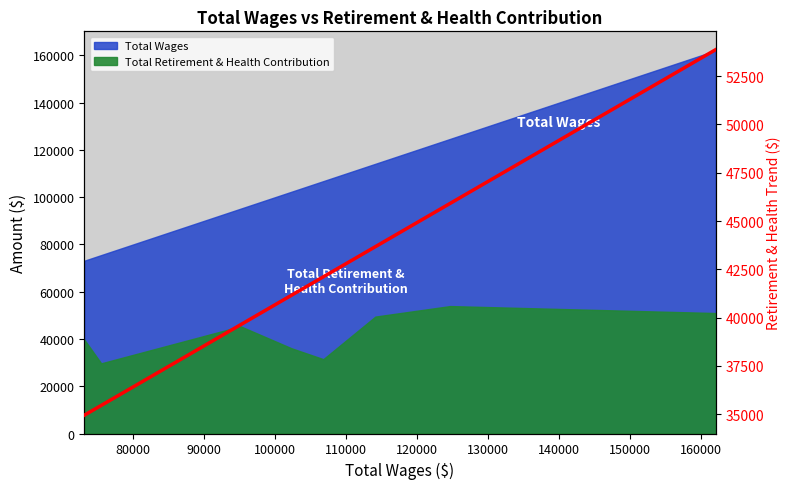

True or false: there are more than 1 points higher than both neighbors.

False